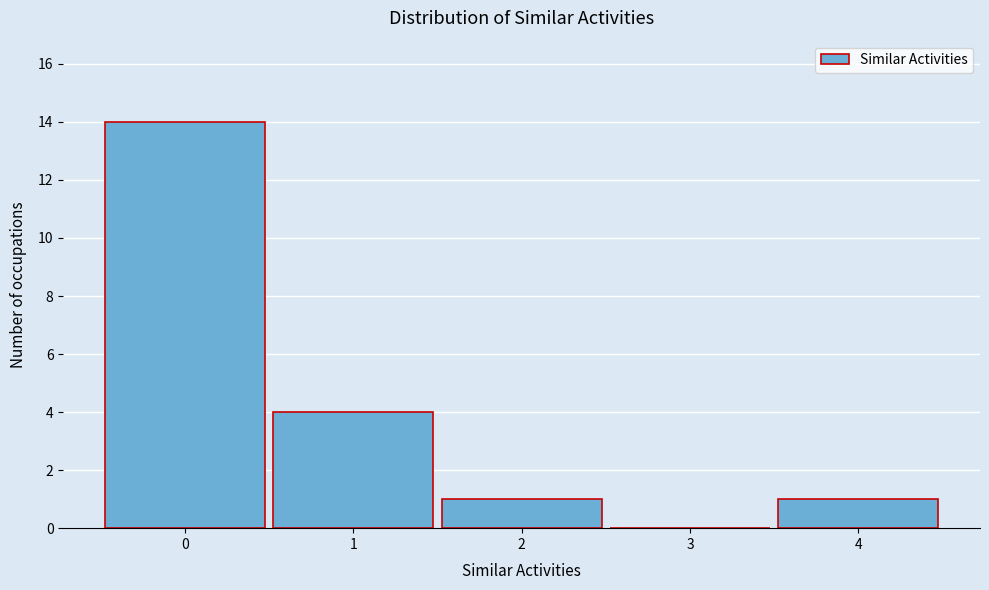

Reading right to left, extract all data points from this chart.

4=1	3=0	2=1	1=4	0=14